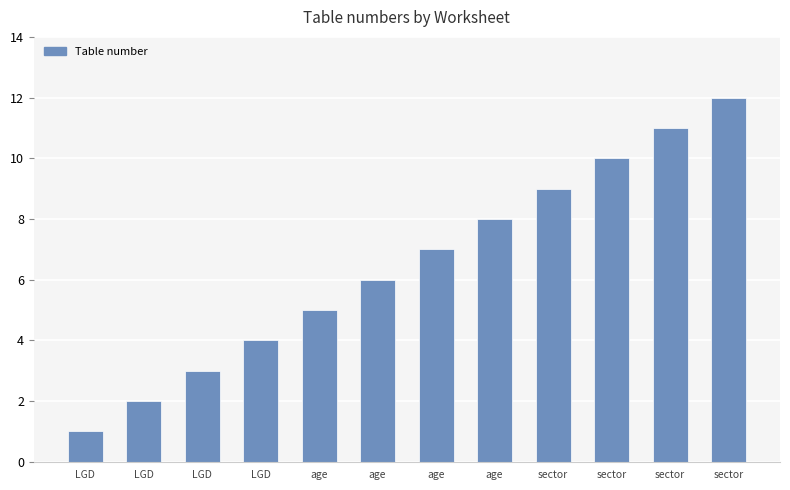

How many data points are less than 7?

6